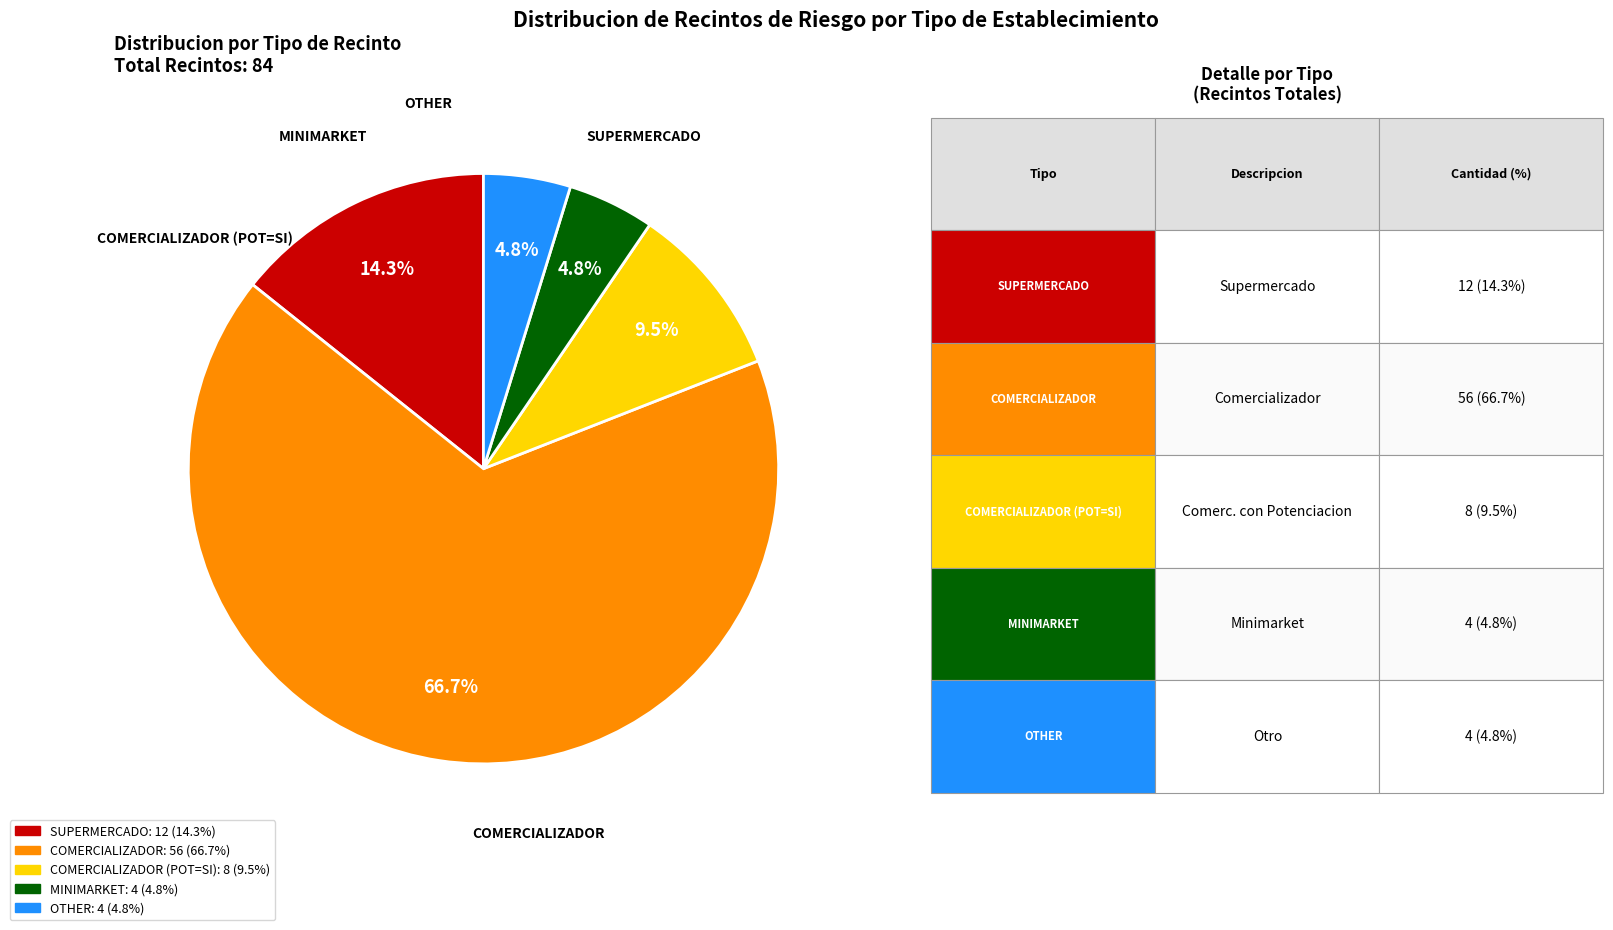

Is there a majority slice in this chart?

Yes